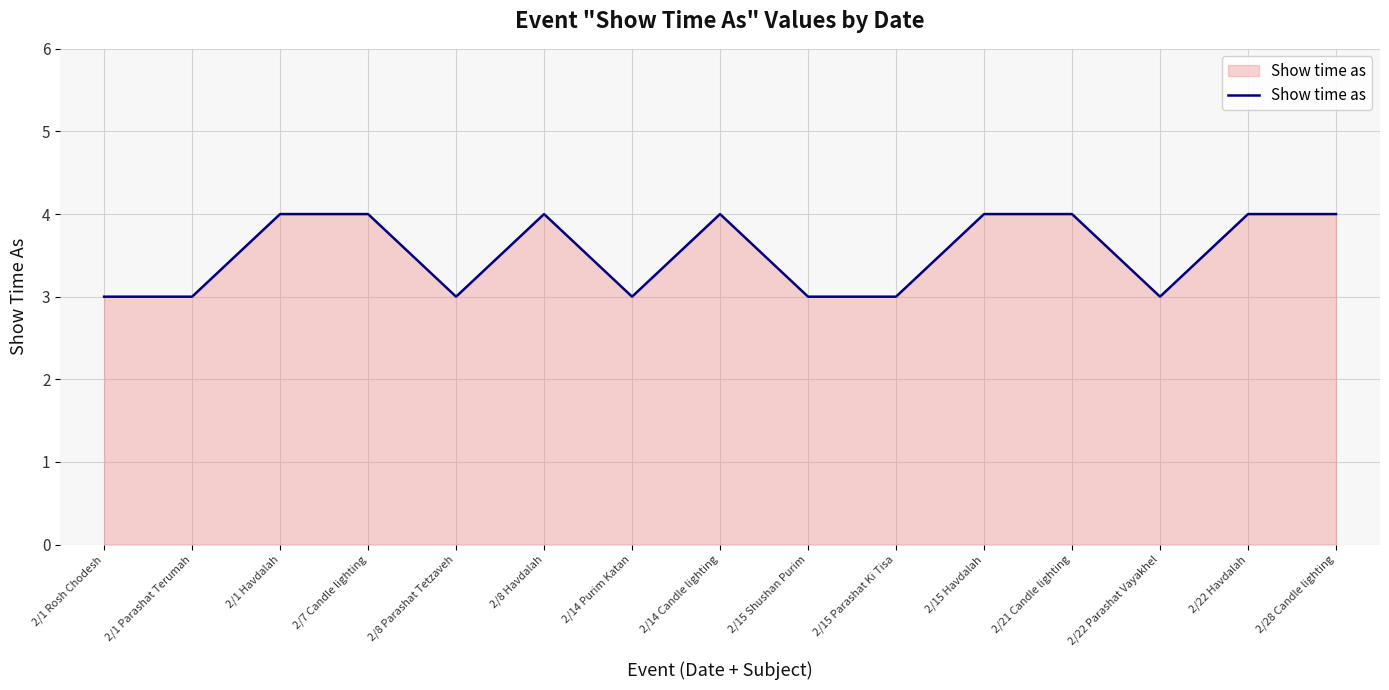

Between 2/22 Parashat Vayakhel and 2/28 Candle lighting, which is larger?

2/28 Candle lighting